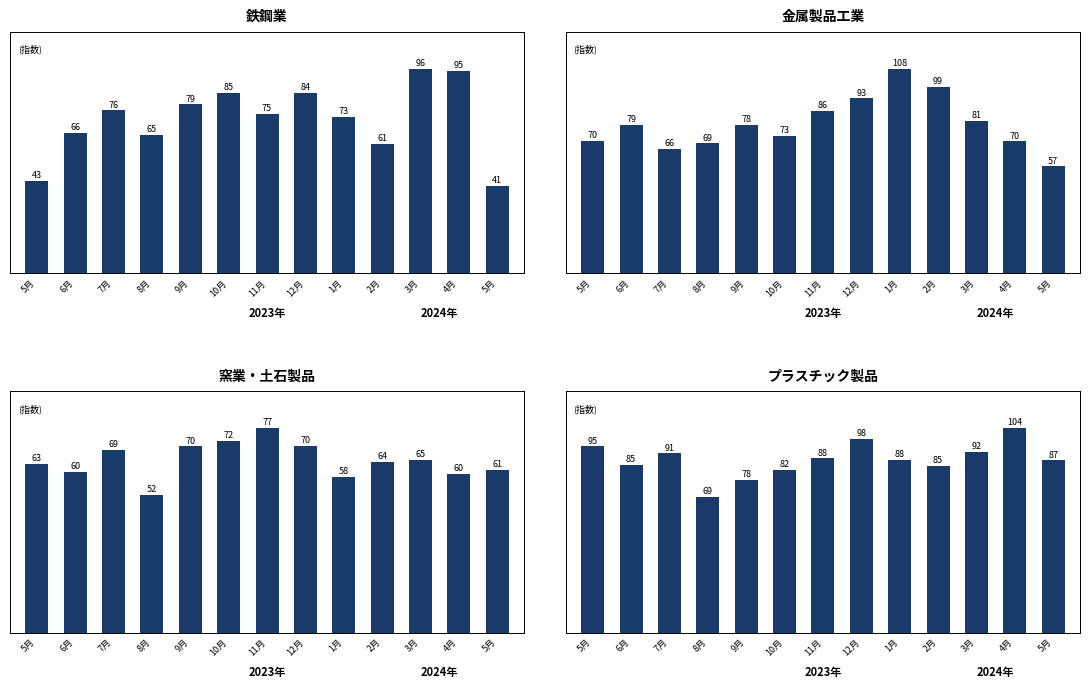

Between 6月 and 9月, which is larger?

9月